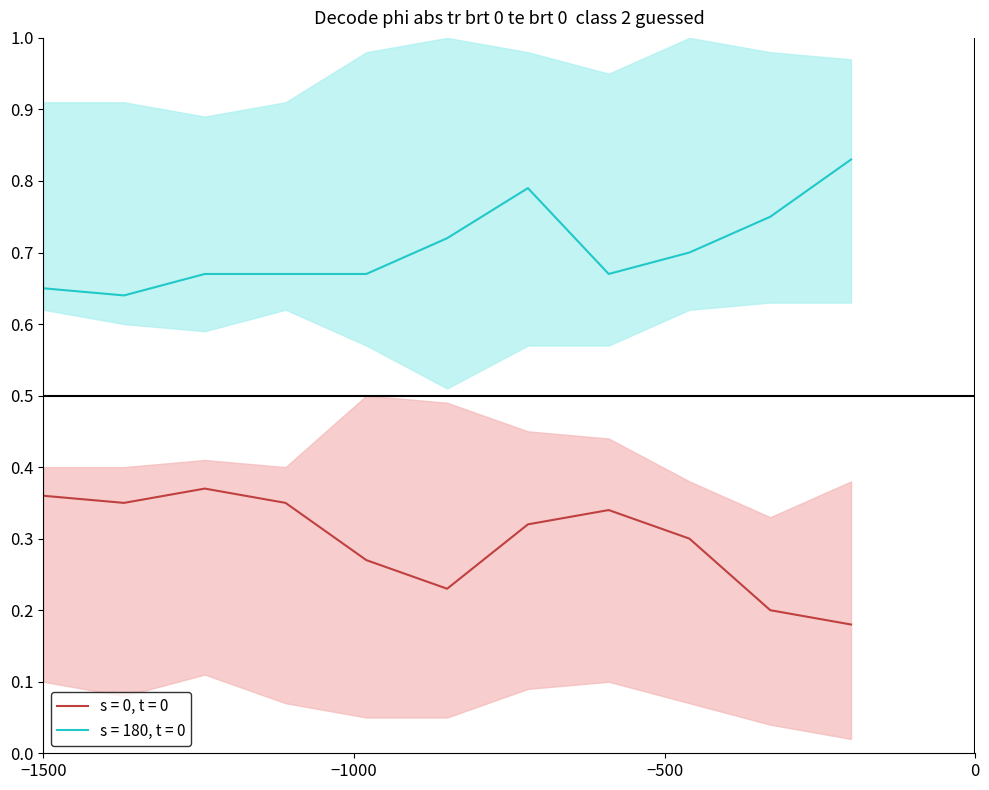

True or false: s = 180, t = 0 has a value of 0.9 at 1.

False